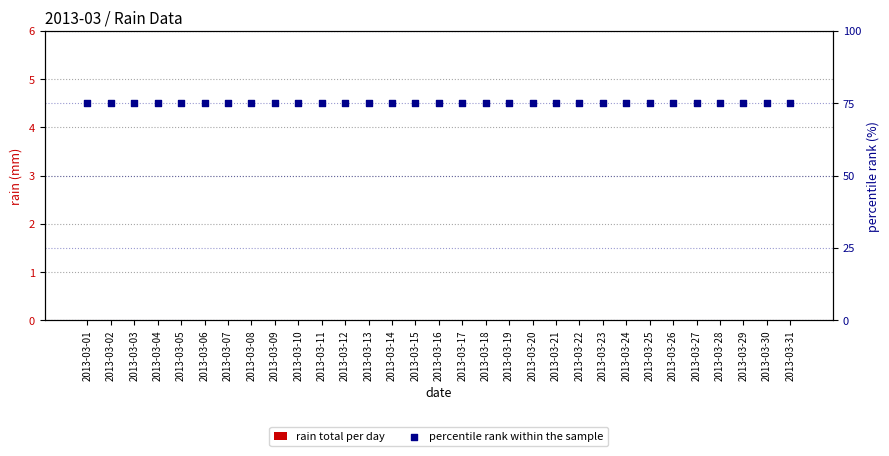

Which series has the largest total across all categories?

percentile rank within the sample